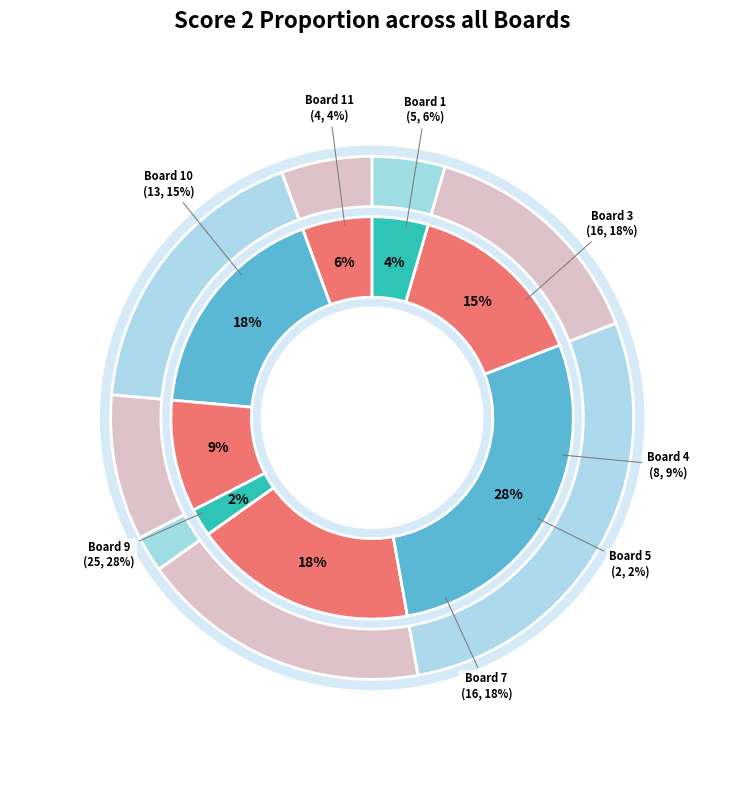

To the nearest percent, what is the difference between the Board 8 and Board 1 slice percentages?

6%